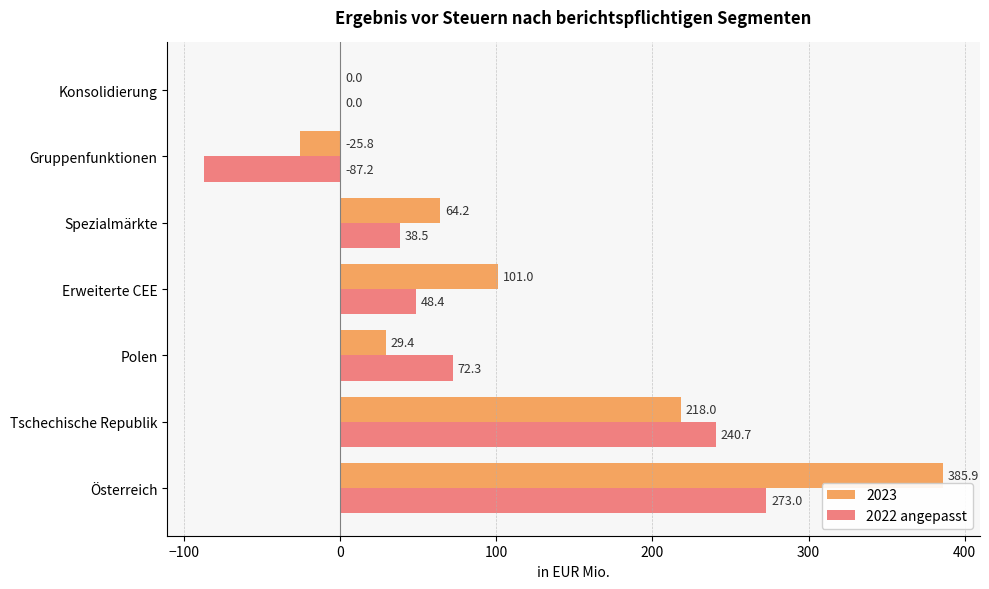

Count the number of data series in this chart.

2